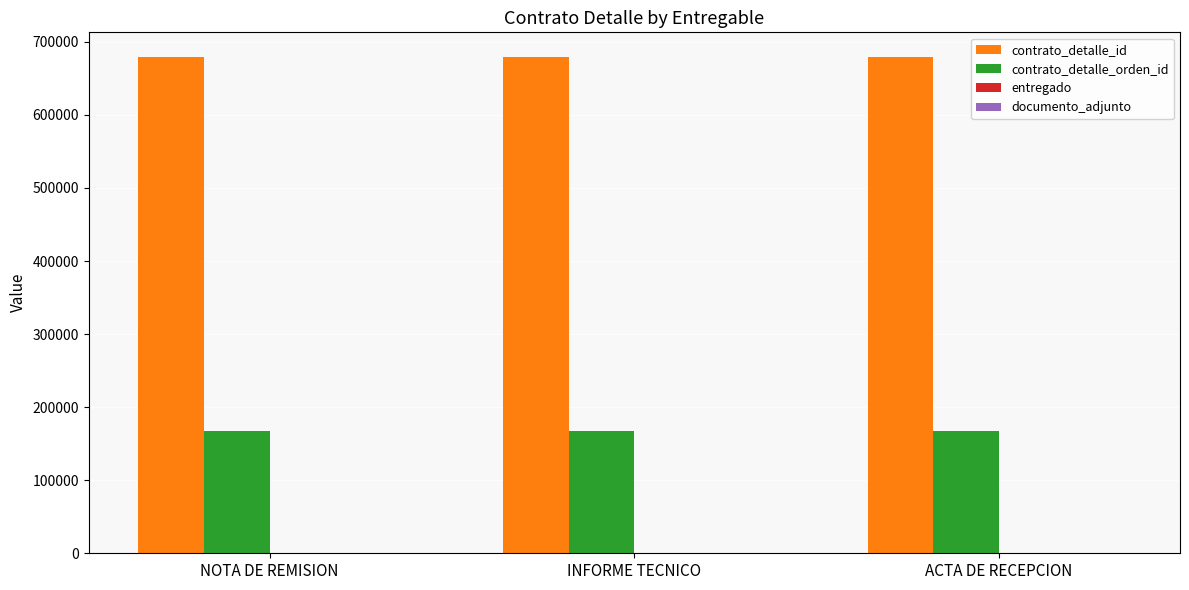

True or false: contrato_detalle_orden_id has a value of 166877 at ACTA DE RECEPCION.

True